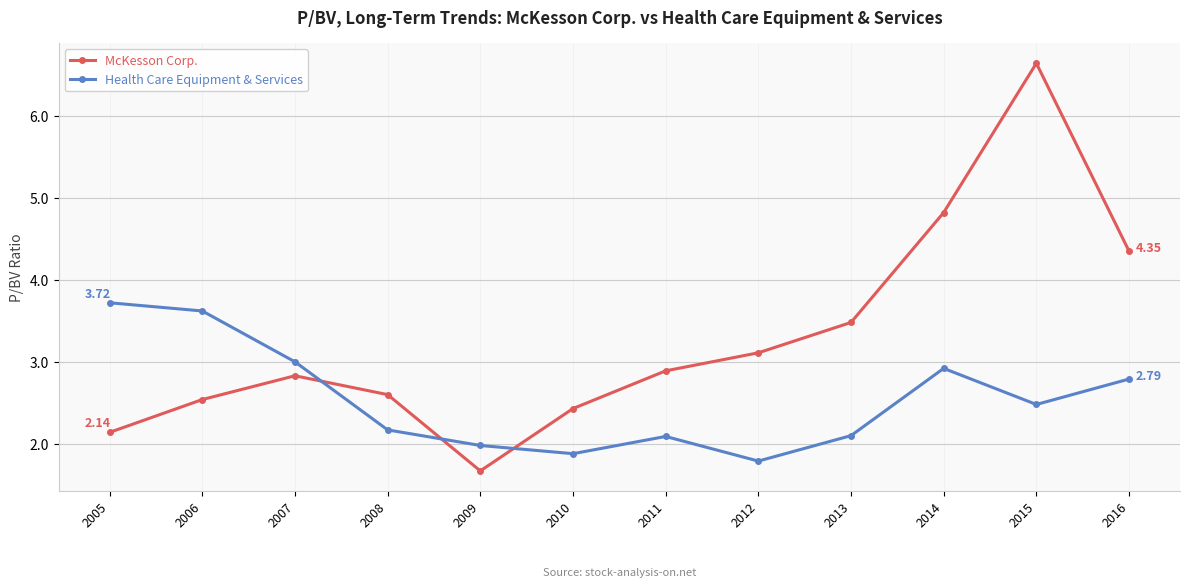

What is the difference between the maximum and minimum values in the McKesson Corp. series?

5.0